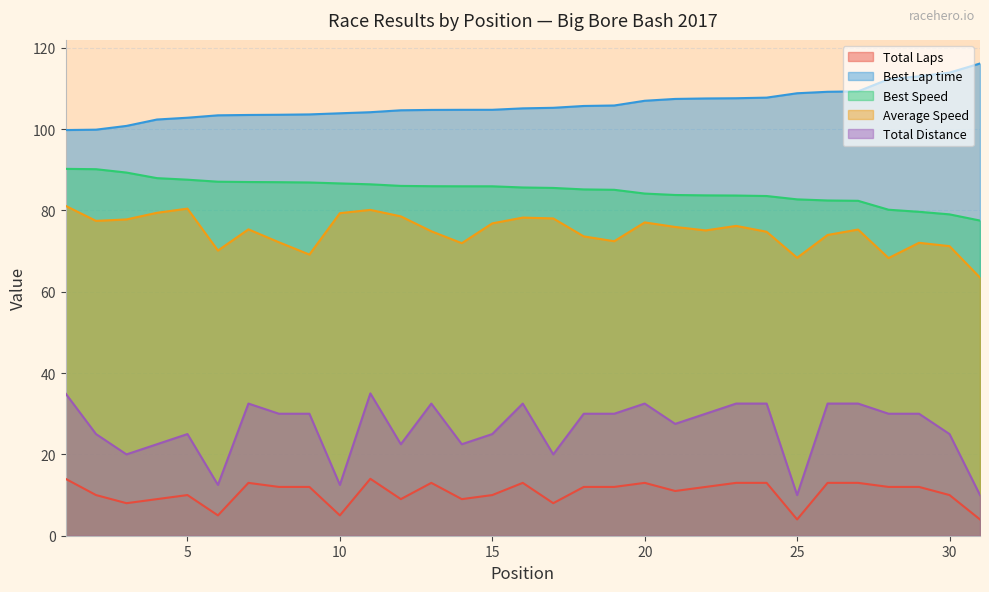

True or false: Average Speed and Best Lap time intersect in this chart.

False